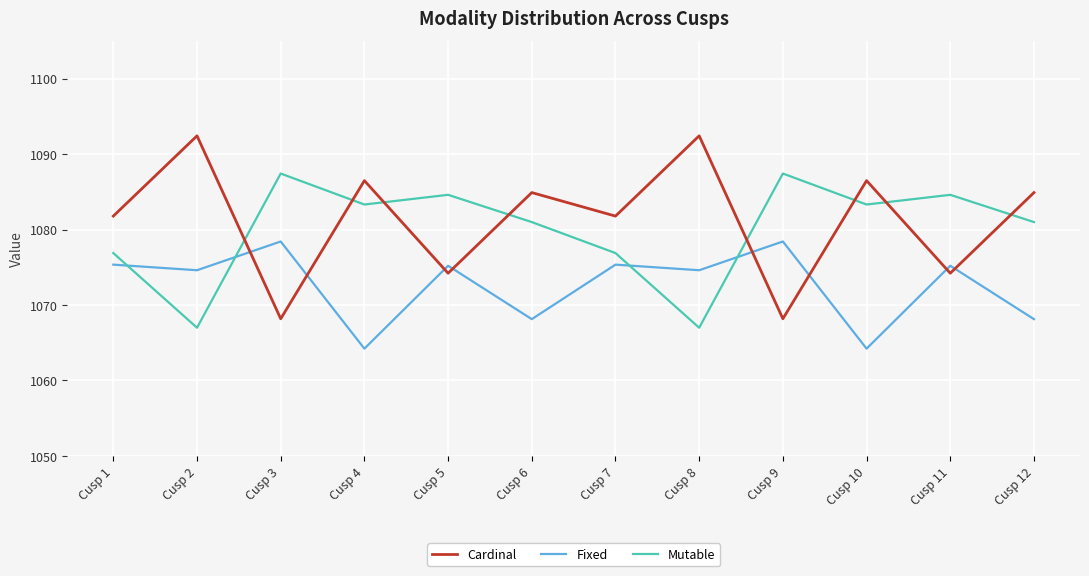

Which series has the largest total across all categories?

Cardinal